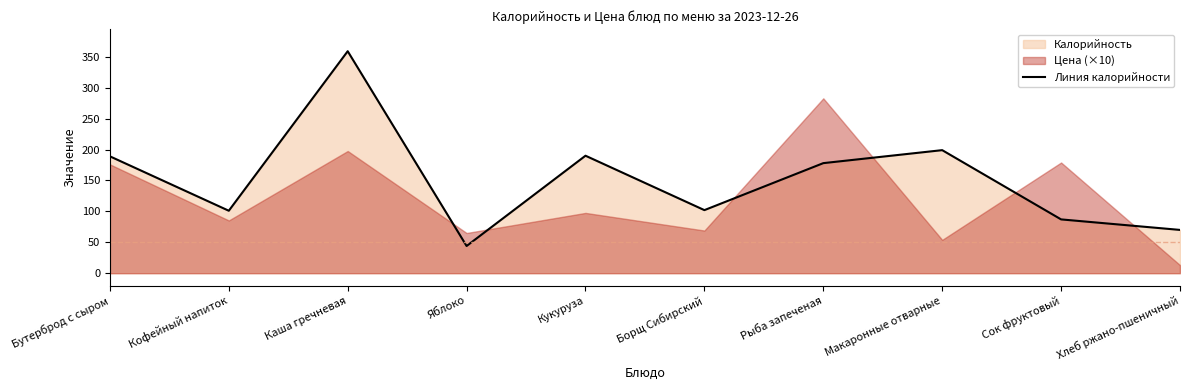

Which category has the highest value in the Линия калорийности series?

Каша гречневая